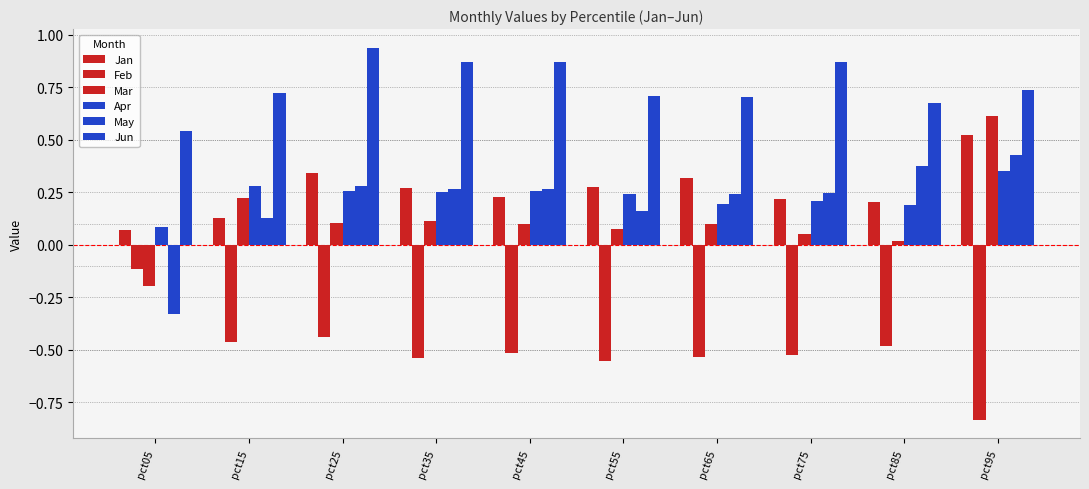

How many categories are shown in the chart?

10